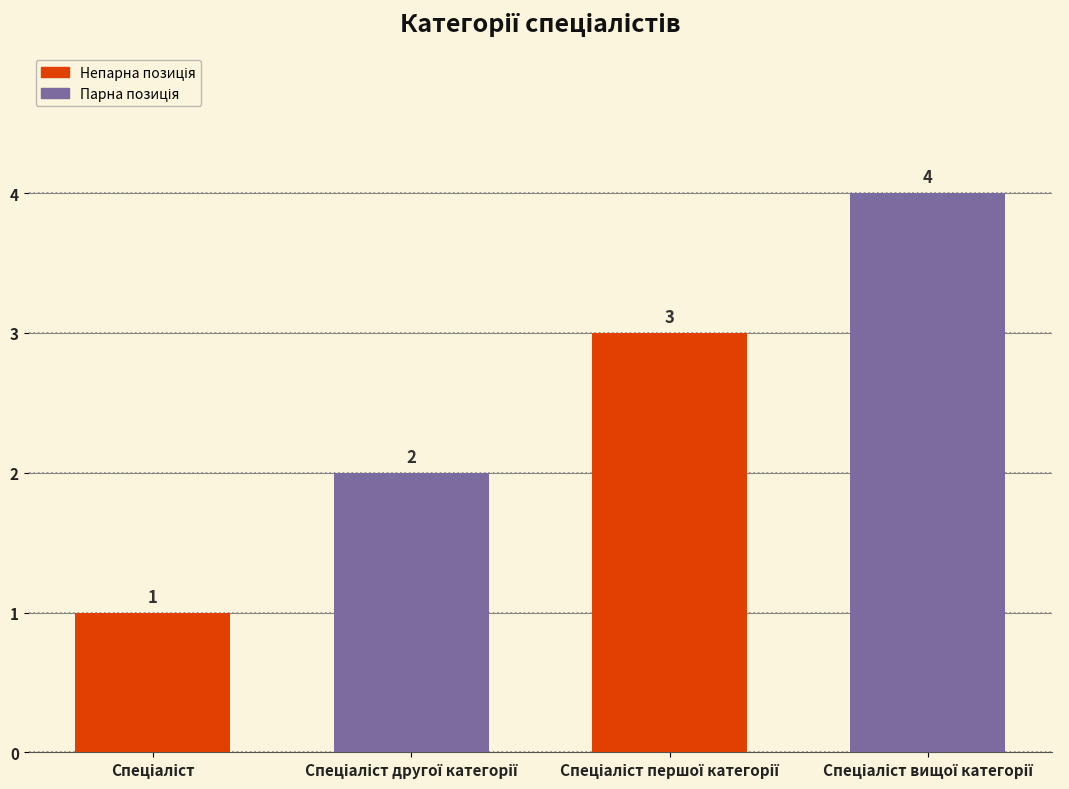

What is the sum of all values?

10